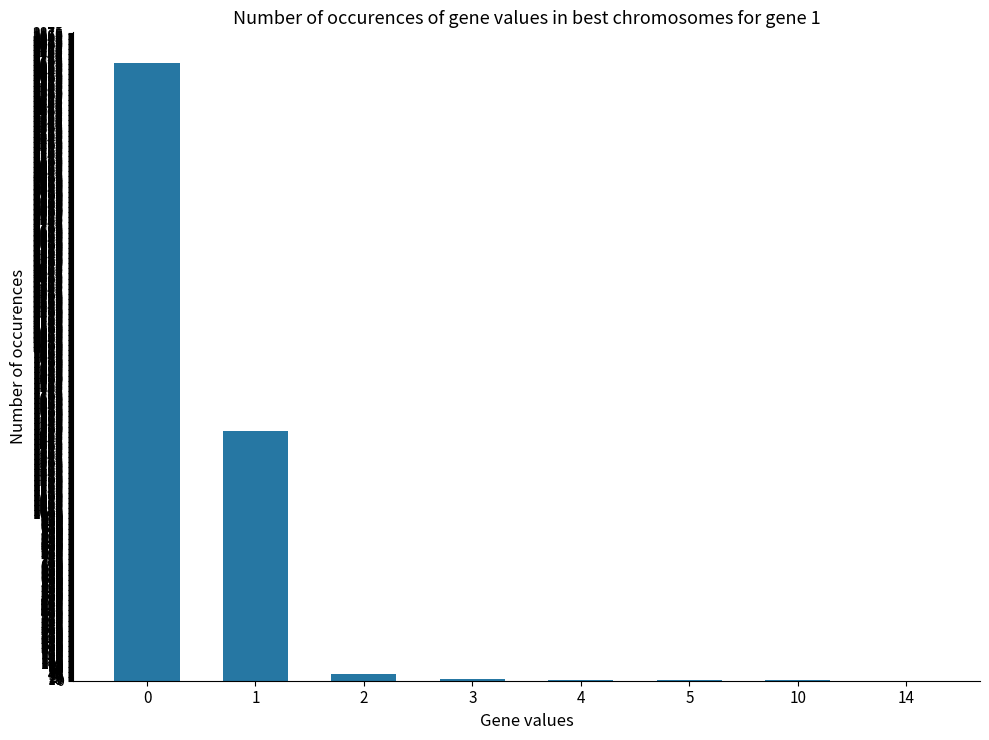

What is the greatest value displayed?

3692